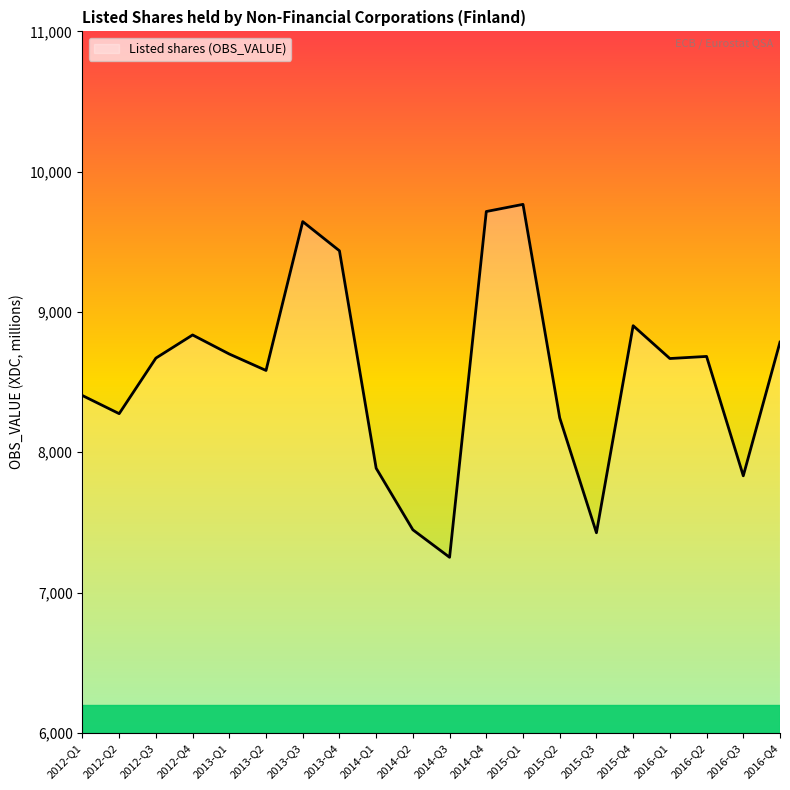

Which has a higher value, 2014-Q3 or 2012-Q2?

2012-Q2